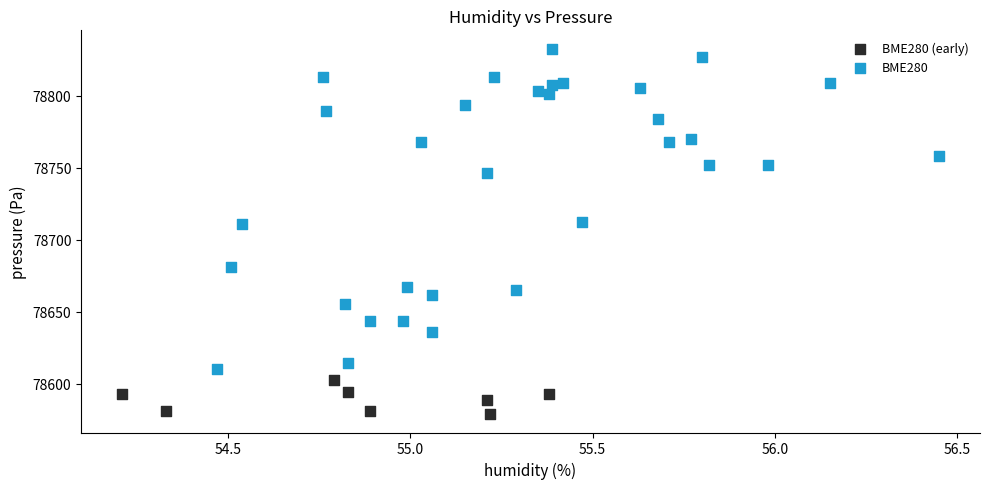

Which series has the widest spread of Y values?

BME280